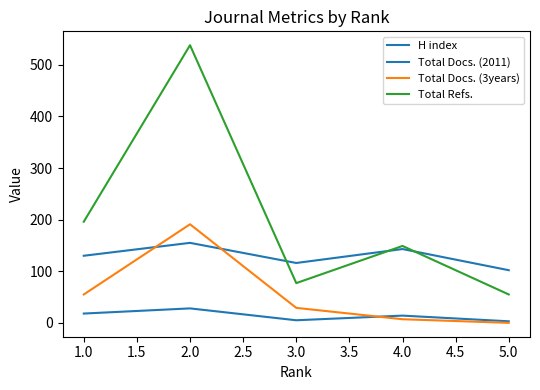

Does the chart have visible grid lines?

No